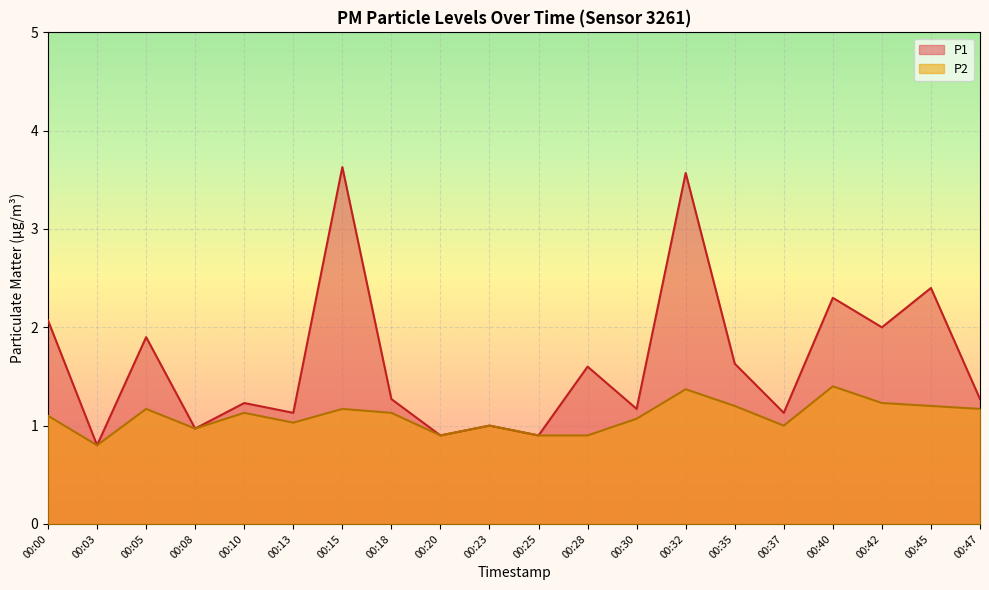

How many lines are shown in the chart?

2